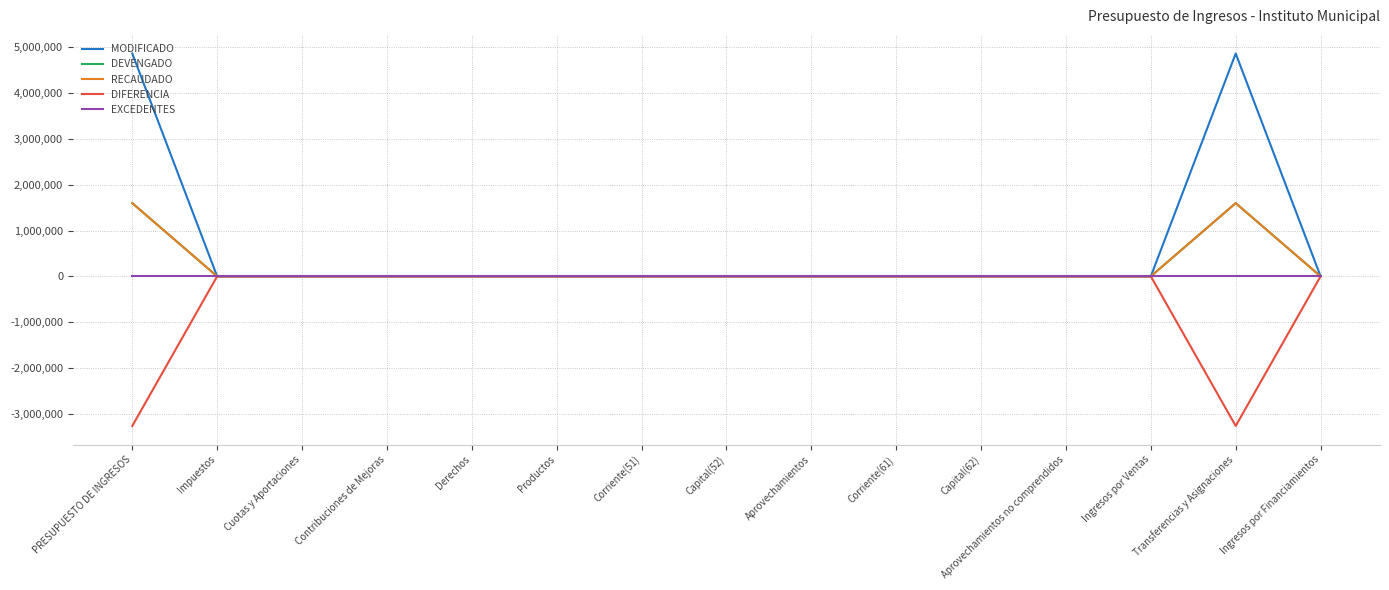

Which series has the widest spread of values?

MODIFICADO